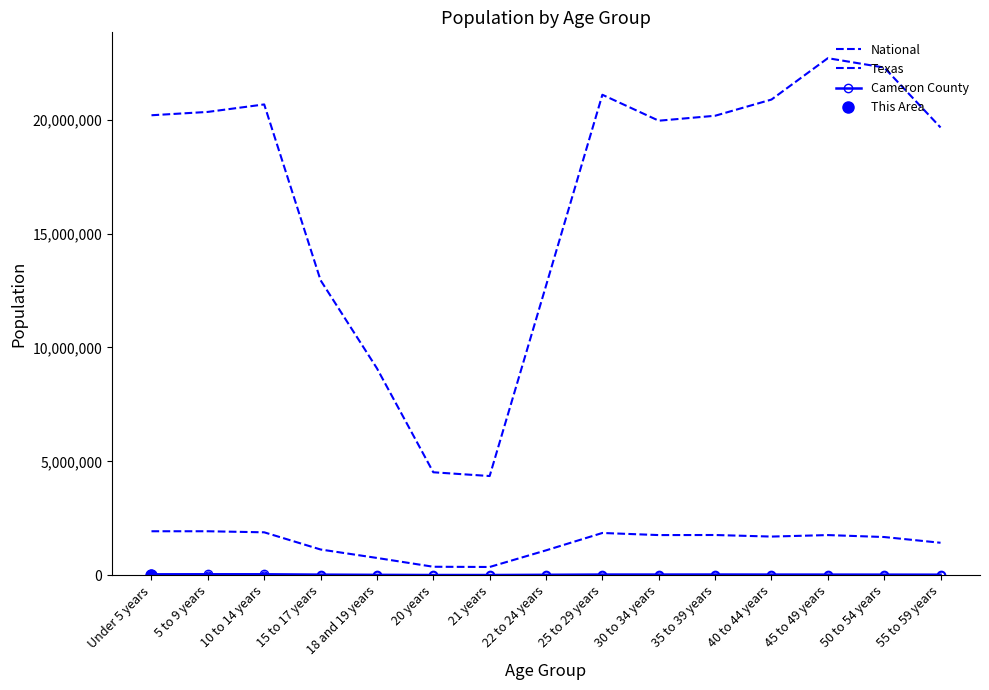

Rank the series by their maximum value, from highest to lowest.

National, Texas, Cameron County